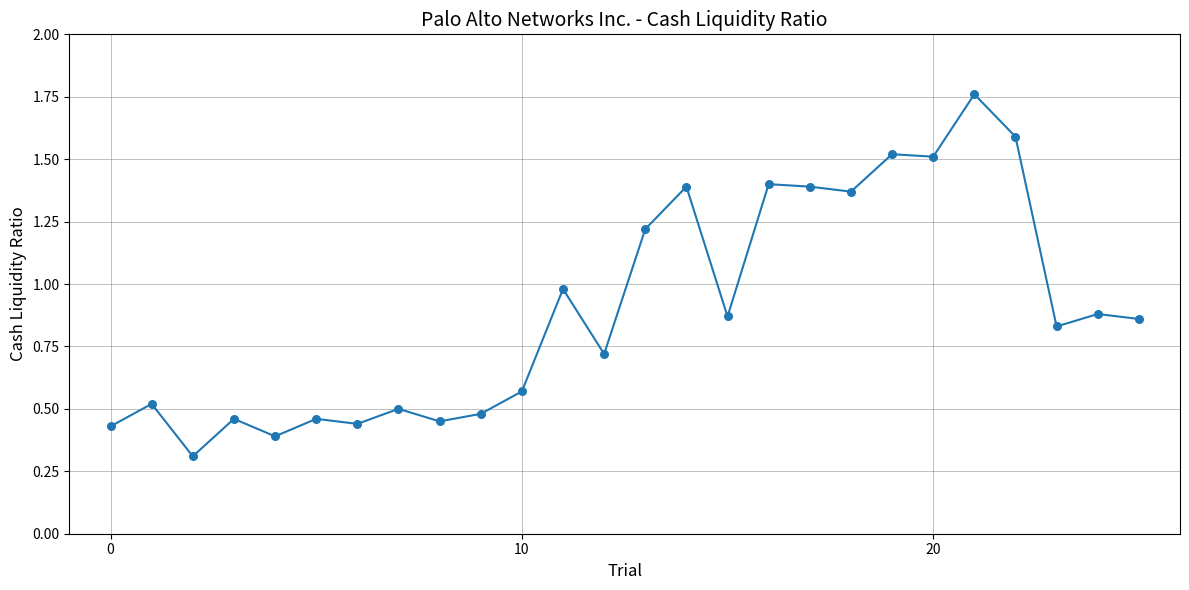

How many data points are displayed?

26